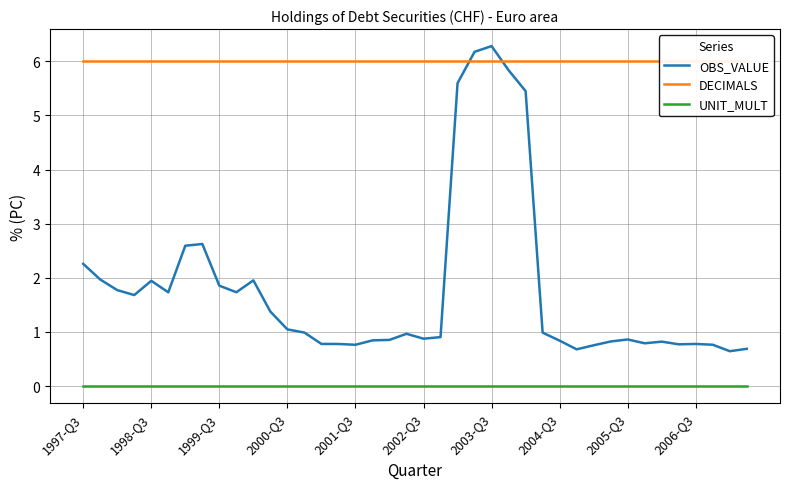

True or false: DECIMALS and UNIT_MULT cross at least once.

False